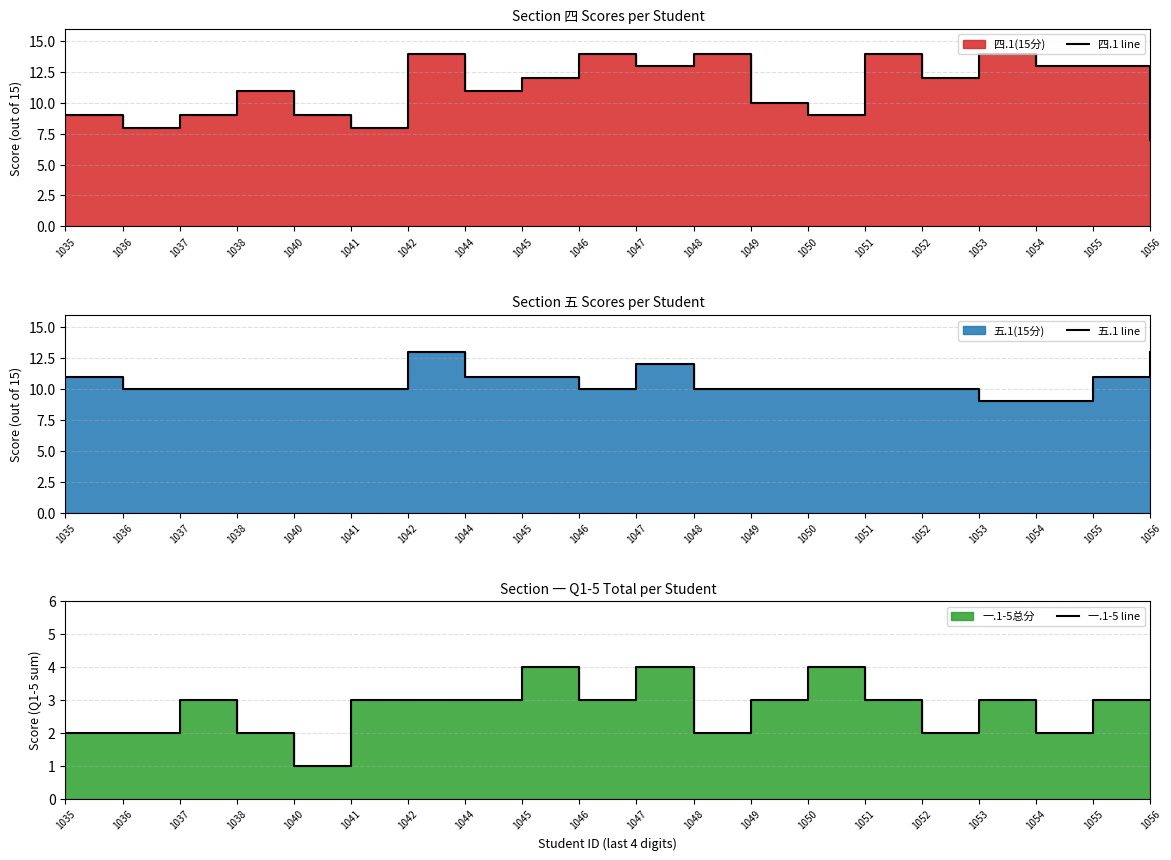

What is the difference between the 五.1 line values at 1036 and 1045?

1